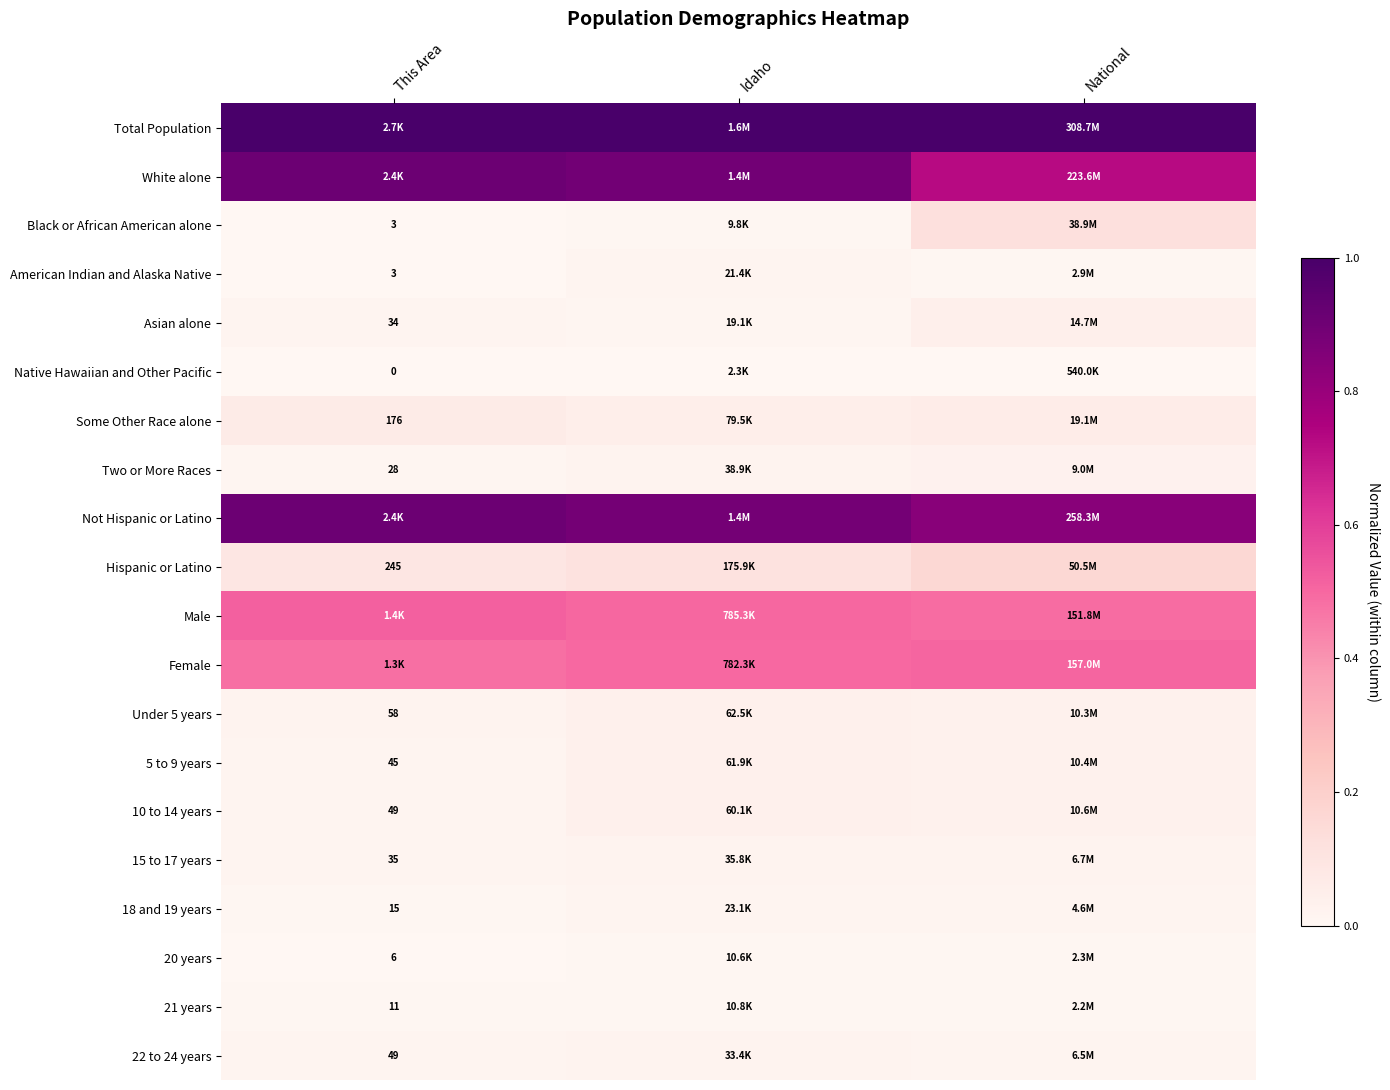

Is the value of Native Hawaiian and Other Pacific at This Area greater than the value of Male at National?

No